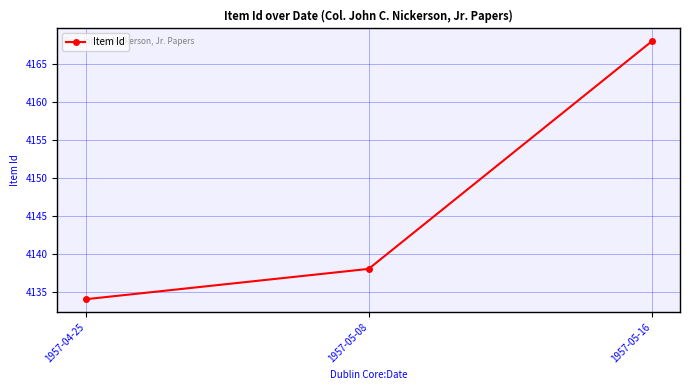

Approximately how many times larger is the value at 1957-05-08 compared to 1957-05-16?

1.0